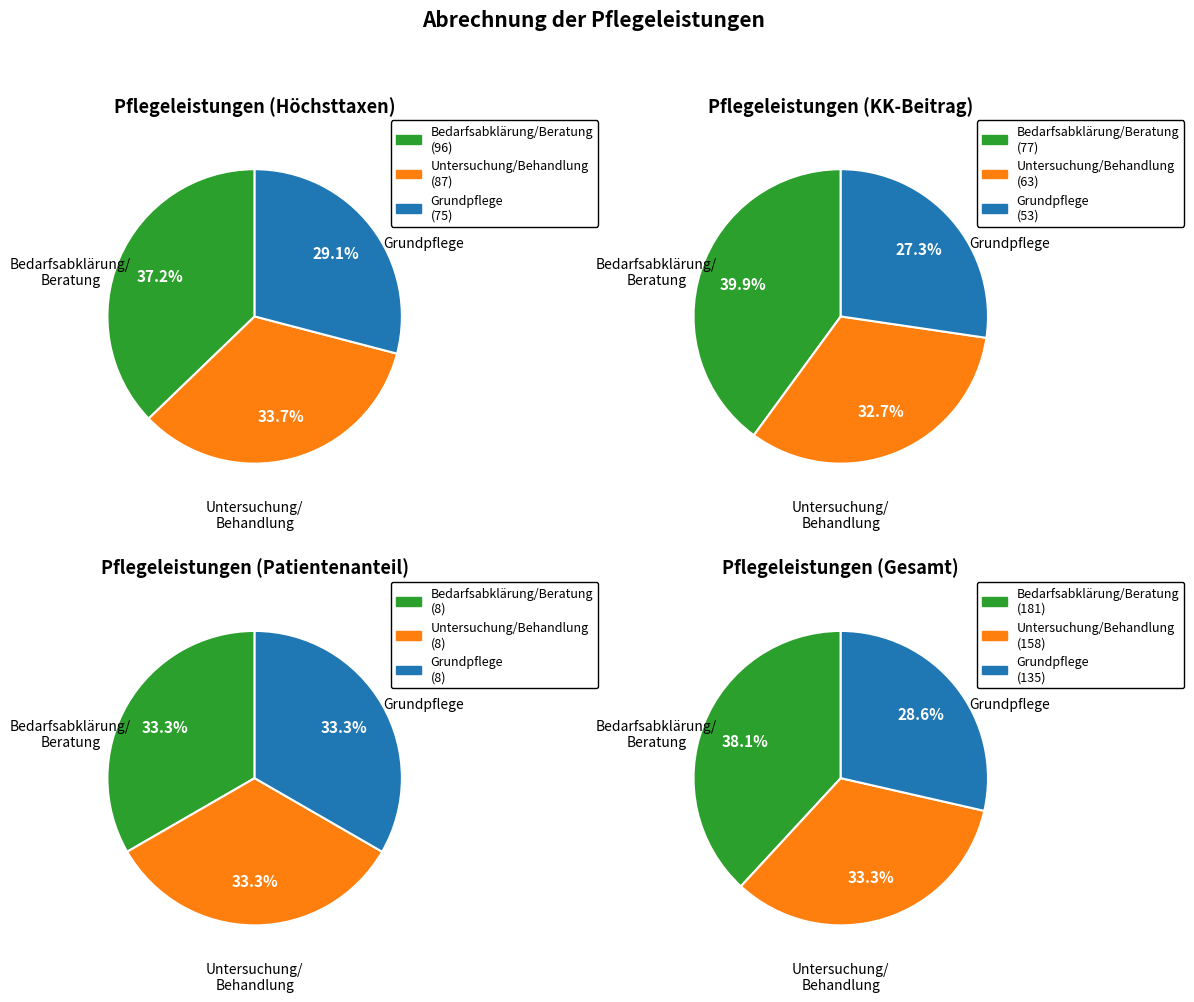

Between Grundpflege and Untersuchung/Behandlung, which is larger?

Untersuchung/Behandlung